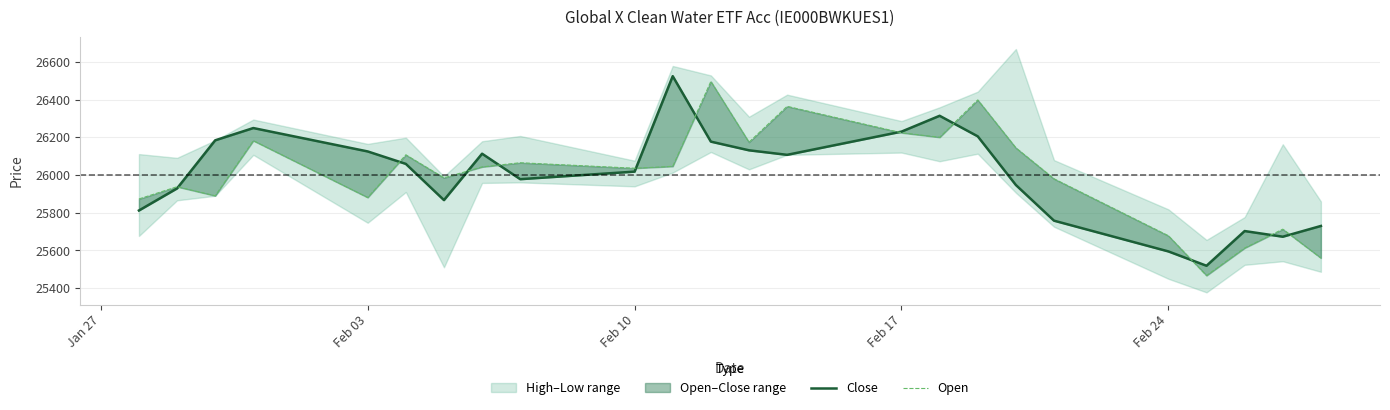

How many data points does each series have?

24